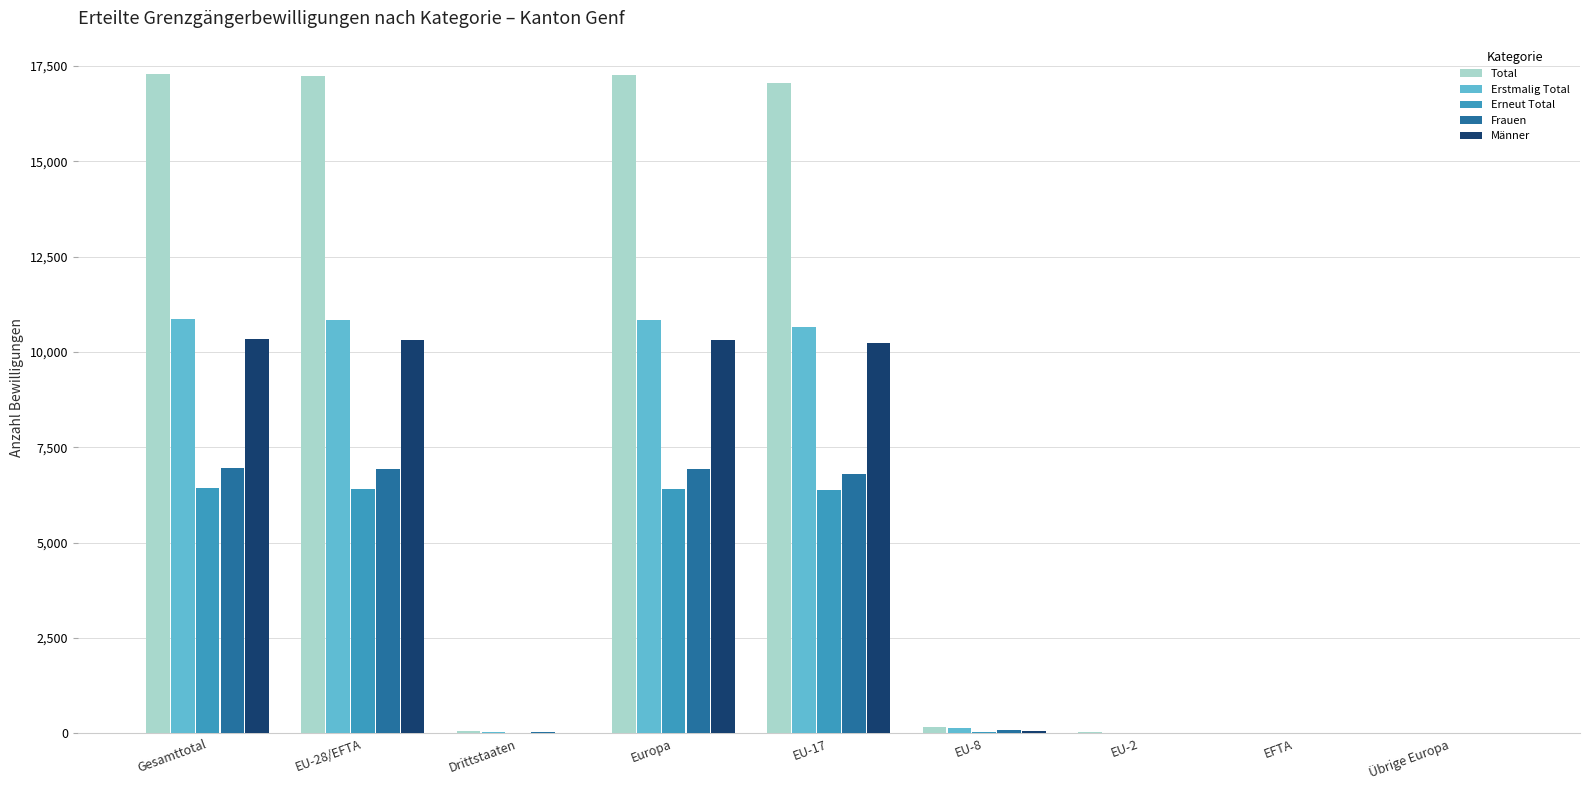

Is it true that Männer equals 5993 at Europa?

False